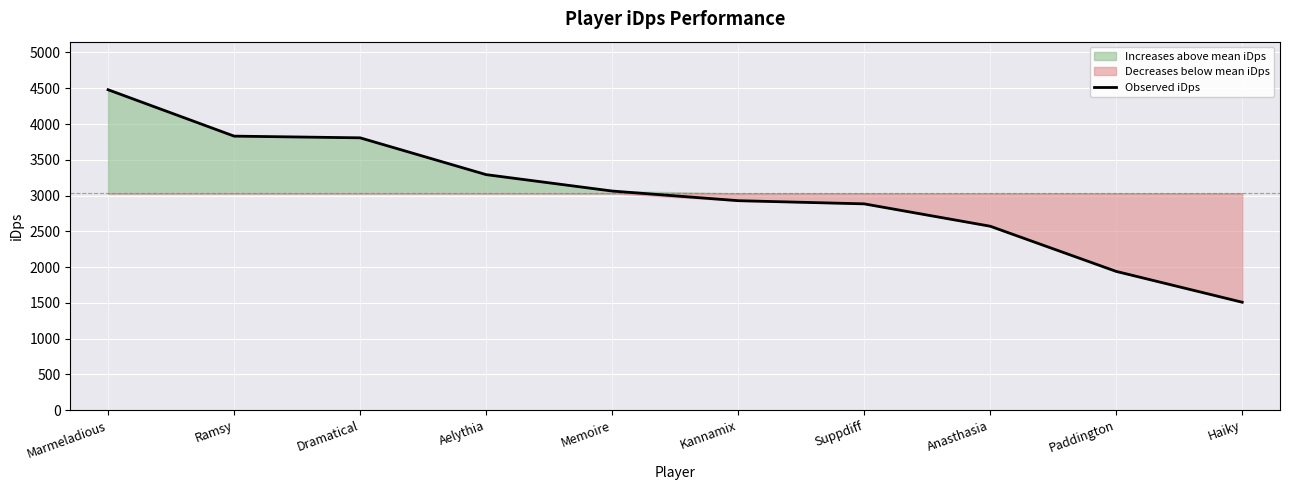

List the labels in order of value, largest first.

Marmeladious, Ramsy, Dramatical, Aelythia, Memoire, Kannamix, Suppdiff, Anasthasia, Paddington, Haiky